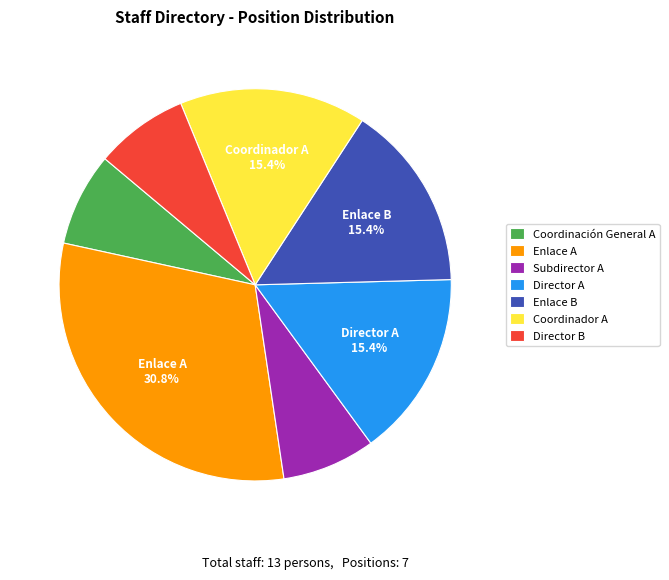

Do Enlace A and Coordinación General A together represent more than half of the pie?

No